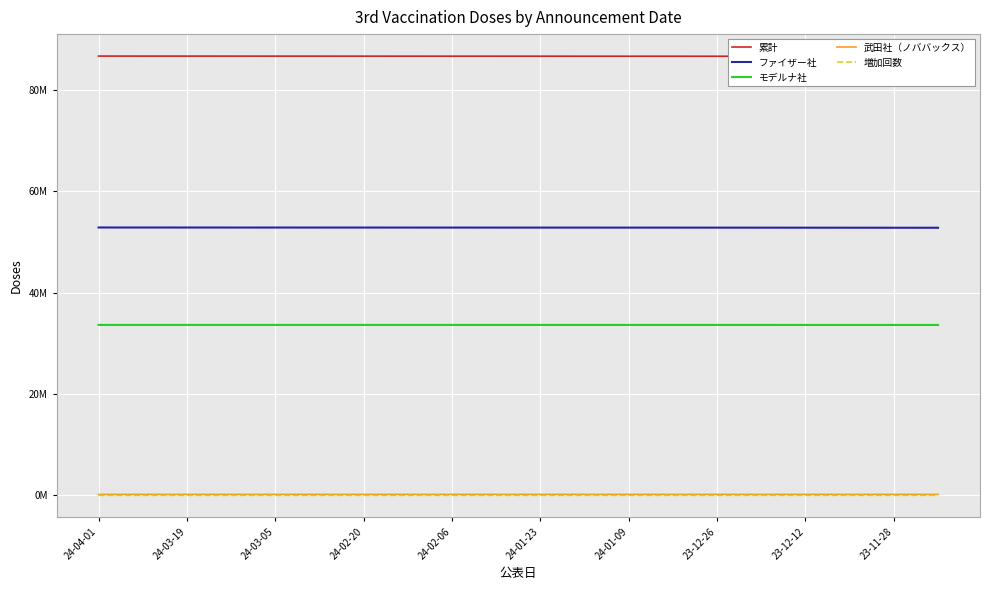

Reading right to left, extract all data points from this chart.

累計: 86637673	86642954	86648541	86653408	86659613	86664299	86667576	86668919	86671499	86673769	86675359	86677786	86679976	86681863	86683648	86685828	86688268	86690783	86693349	86697731
ファイザー社: 52816103	52820694	52825588	52829829	52834905	52839070	52841988	52843085	52845381	52847404	52848974	52851115	52853066	52854673	52856290	52858209	52860331	52862660	52865011	52868970
モデルナ社: 33635524	33636183	33636846	33637418	33638497	33638969	33639300	33639535	33639798	33640018	33640007	33640258	33640461	33640693	33640830	33641037	33641301	33641426	33641555	33641839
武田社（ノババックス）: 186046	186077	186107	186160	186206	186248	186270	186278	186279	186280	186282	186285	186285	186290	186291	186295	186296	186299	186299	186300
増加回数: 5875	5281	5587	4867	6205	4686	3277	1343	2580	2270	1590	2427	2190	1887	1785	2180	2440	2515	2566	4382